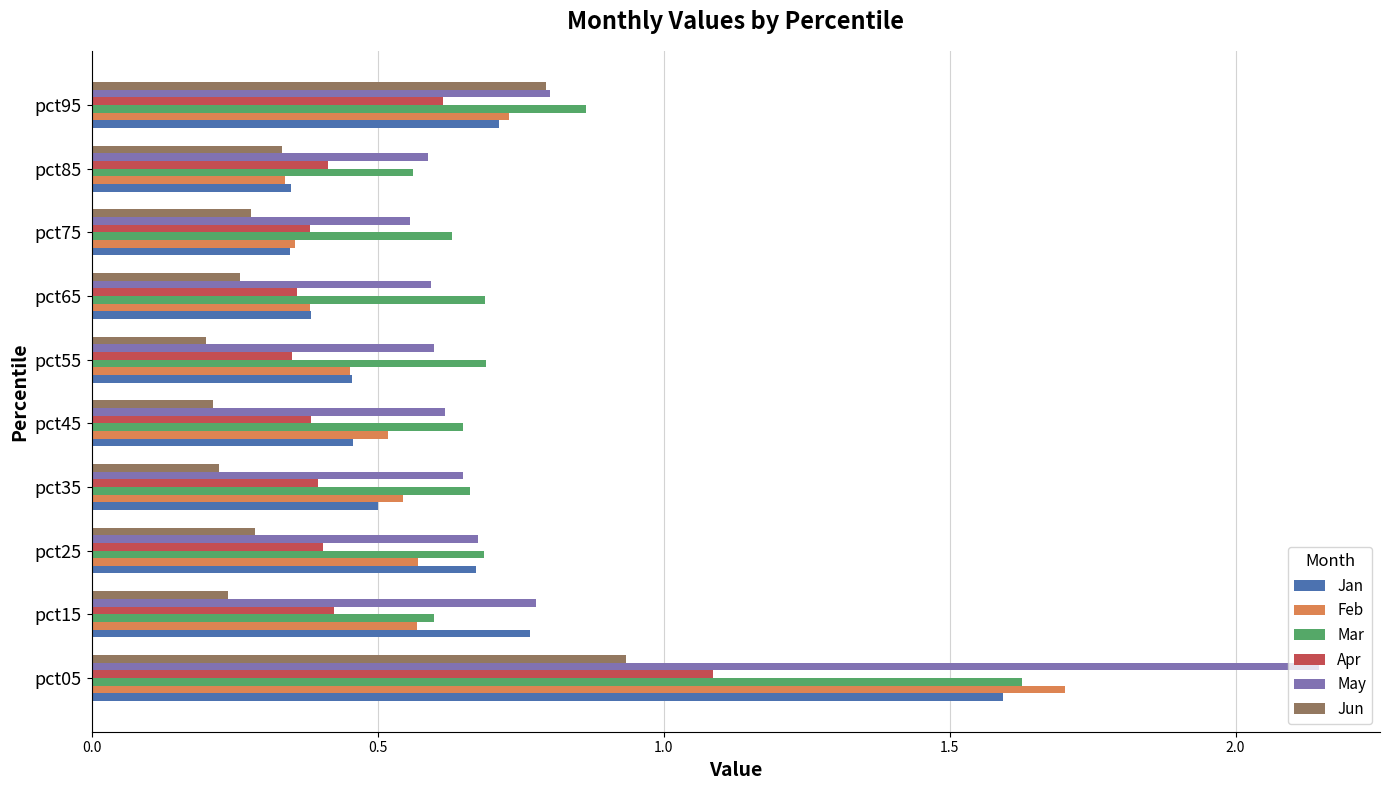

At which category is the sum across all series the highest?

pct05